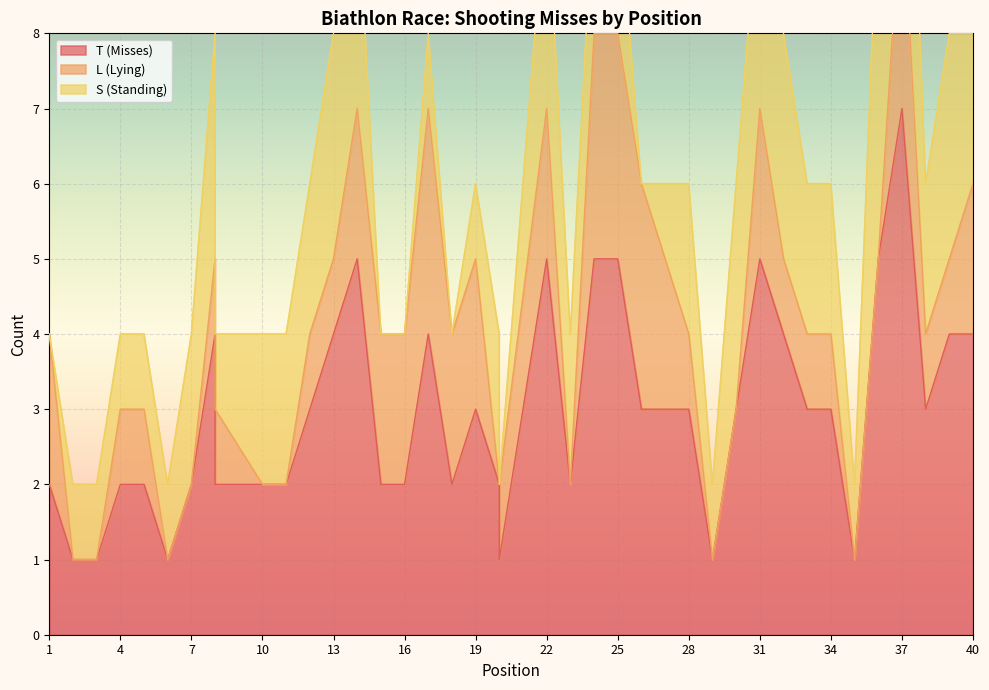

What is the sum of all L (Lying) values?

48